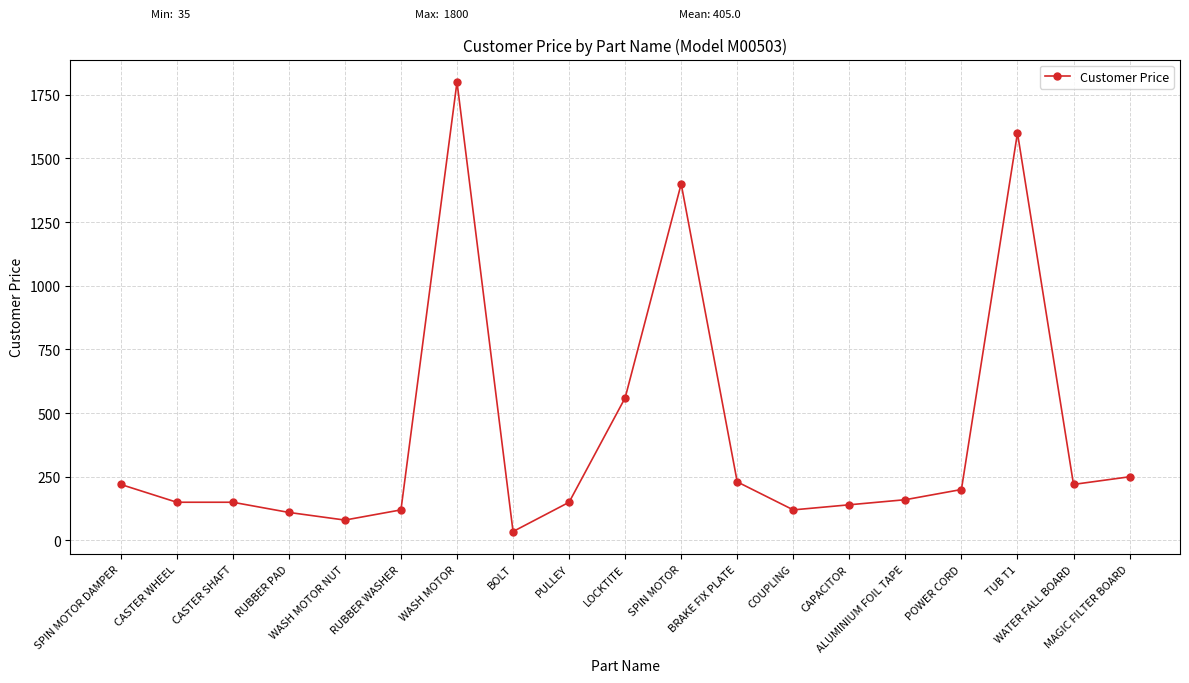

What is the change in value from COUPLING to MAGIC FILTER BOARD?

+130